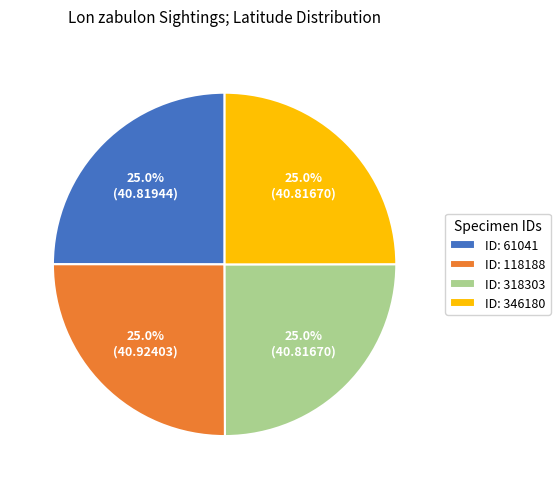

Is there a majority slice in this chart?

No